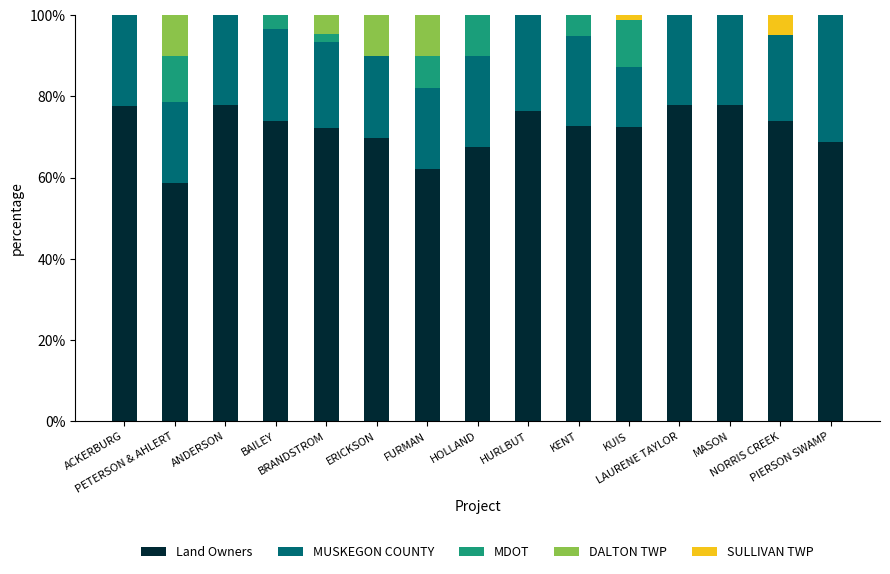

Rank the series by their maximum value, from highest to lowest.

Land Owners, MUSKEGON COUNTY, MDOT, DALTON TWP, SULLIVAN TWP